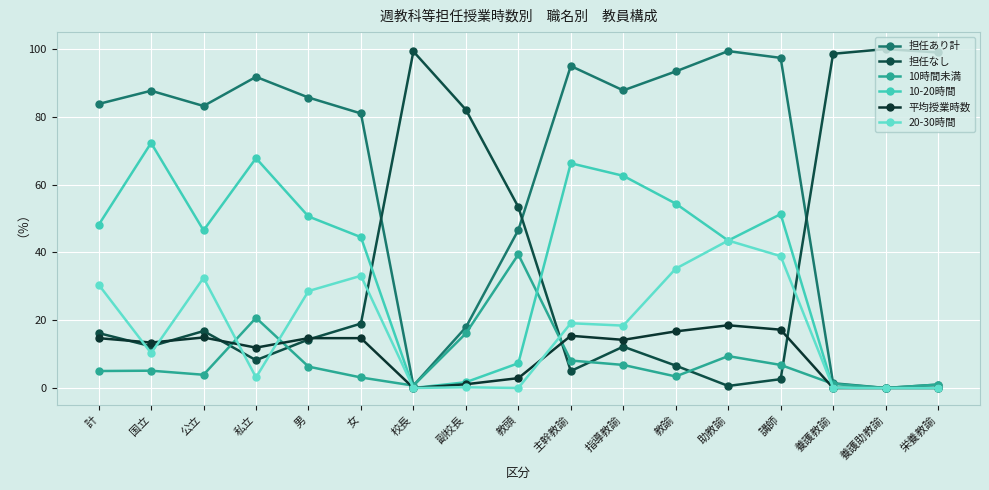

What is the difference between the highest and lowest values at 国立?

82.6